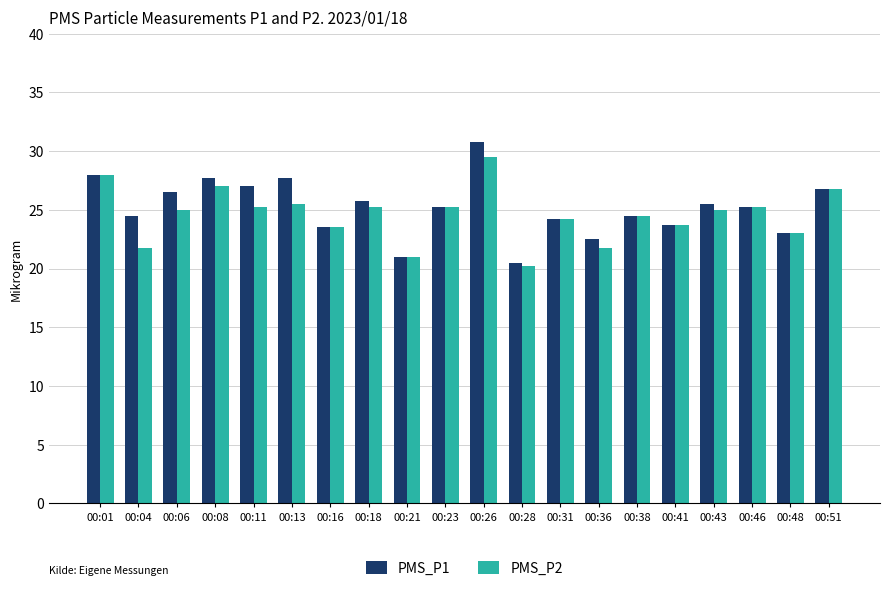

The PMS_P1 series shows 30.8 at 00:26. True or false?

True